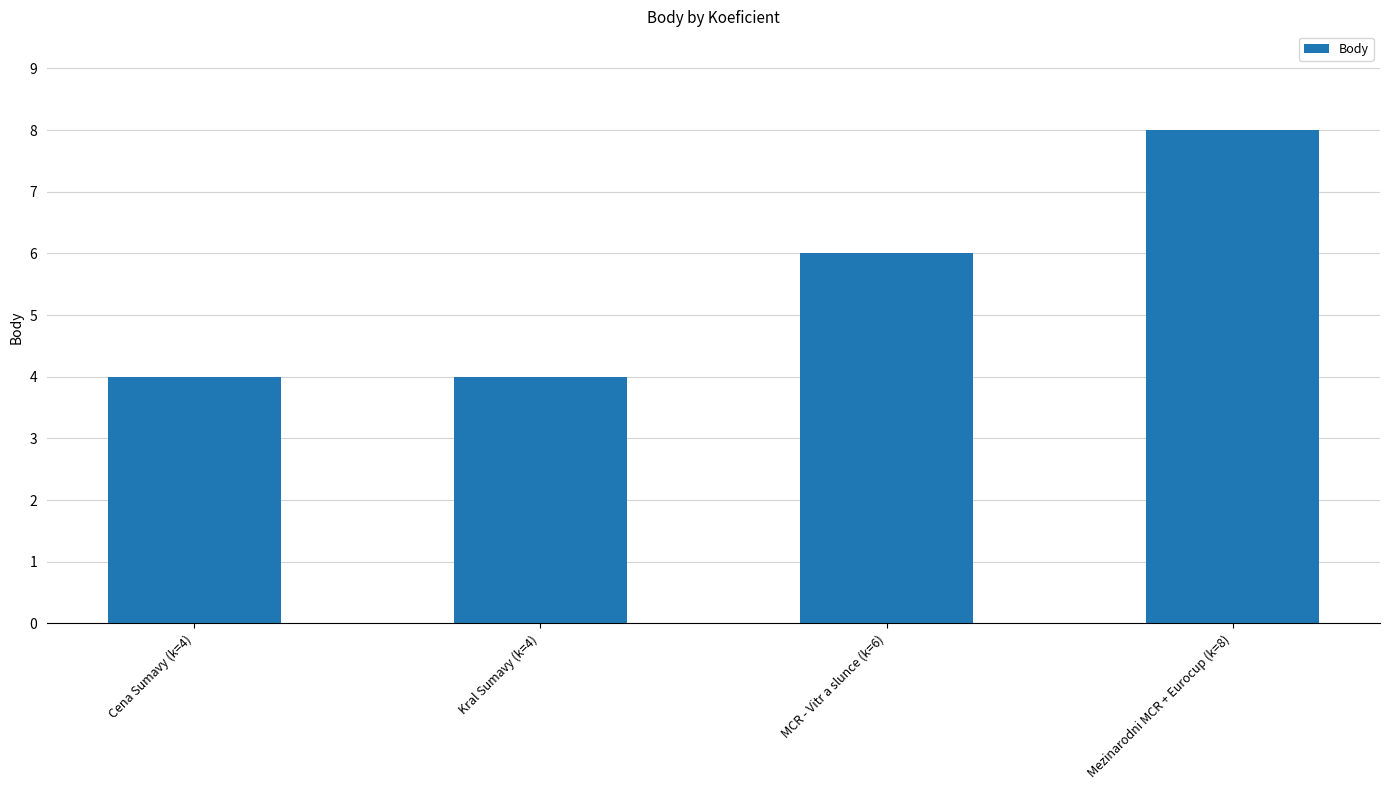

What is the label of the 4th bar from the left?

Mezinarodni MCR + Eurocup (k=8)